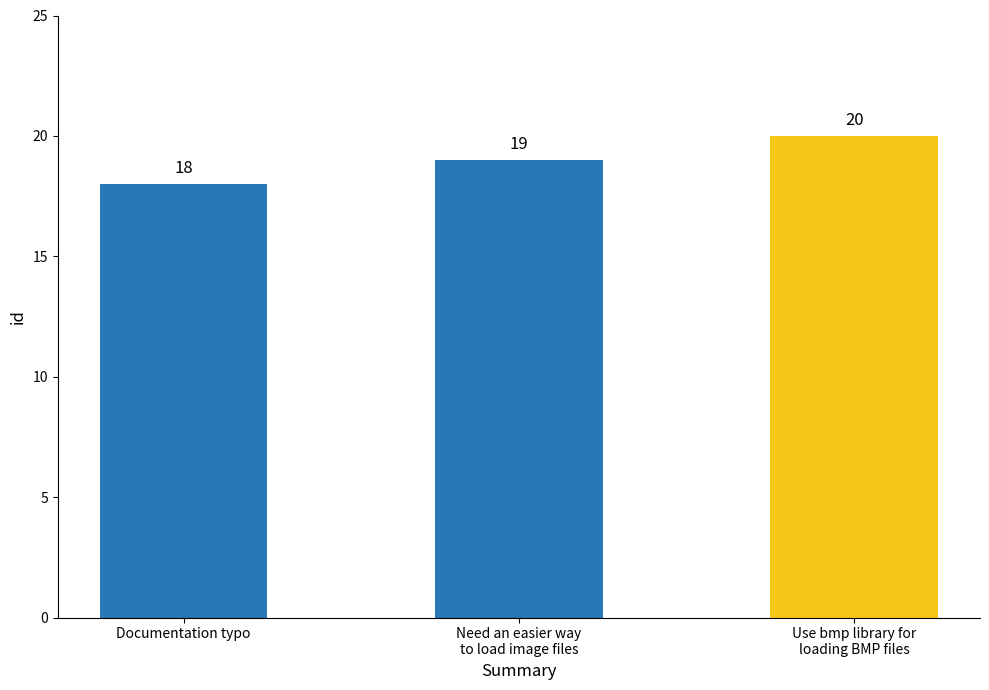

What is the difference between the maximum and minimum values?

2